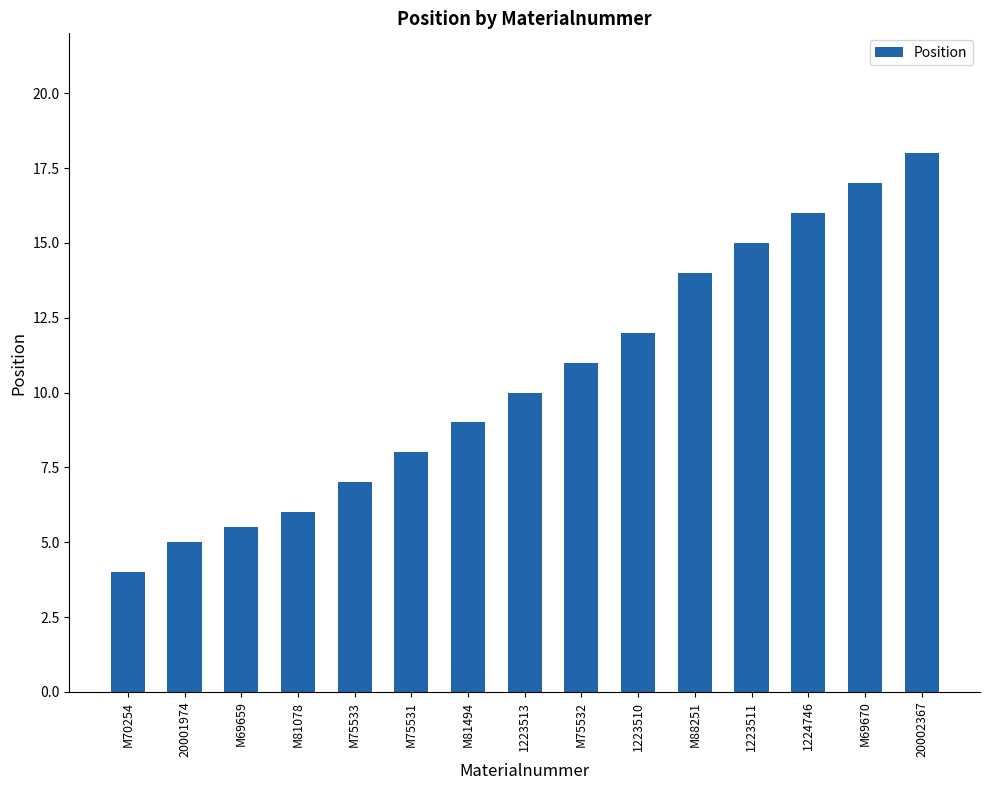

Is it true that the value at M81078 is 6.0?

True